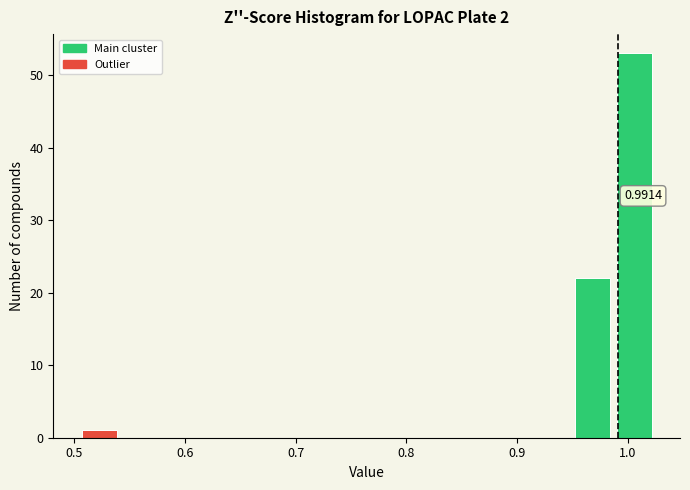

Around what value on the x-axis is the tallest bar? Give the approximate position of its centre, as read against the axis.

1.01